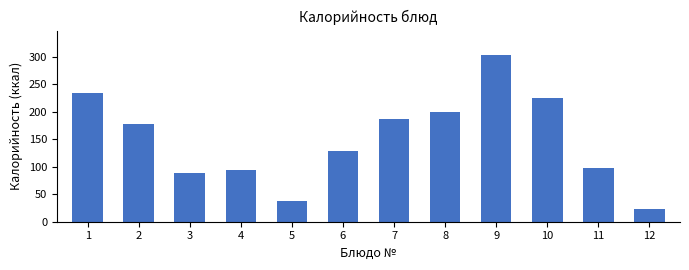

Reading left to right, what are all the values shown in this chart?

234.0	178.0	89.1	94.0	38.0	128.0	186.0	200.0	302.0	225.0	97.0	23.0